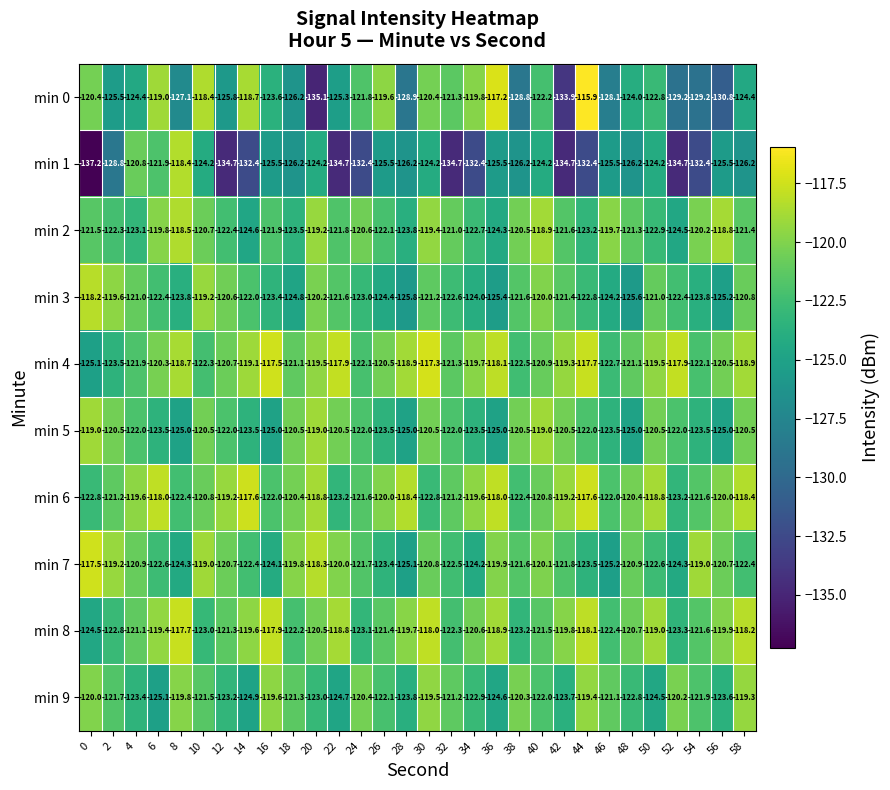

What is the difference between the min 5 values at 40 and 12?

3.0